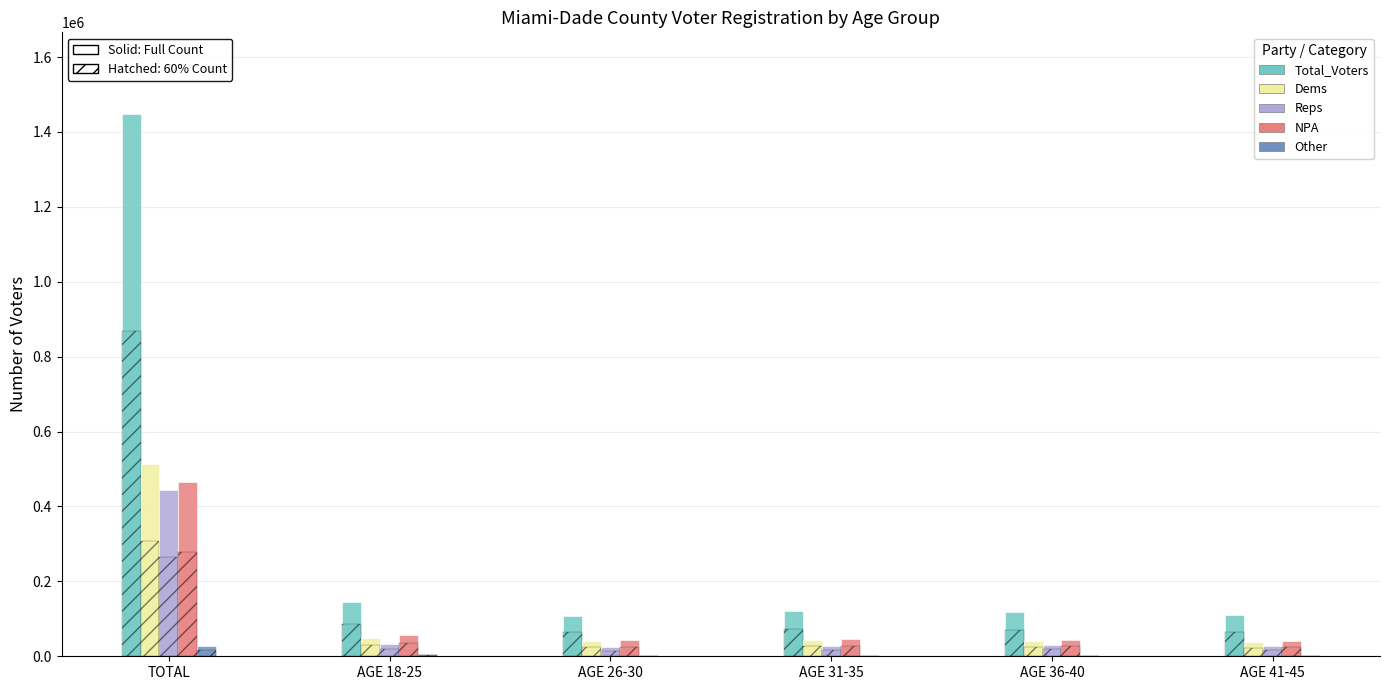

Reading right to left, what are all the values shown in this chart?

Total_Voters: 109322	119094	119986	108593	144411	1448663
Dems: 37873	41666	43563	39895	49717	512741
Reps: 28449	30516	28727	23697	31819	443812
NPA: 40795	44441	44936	42237	57676	465007
Other: 2205	2471	2760	2764	5199	27103